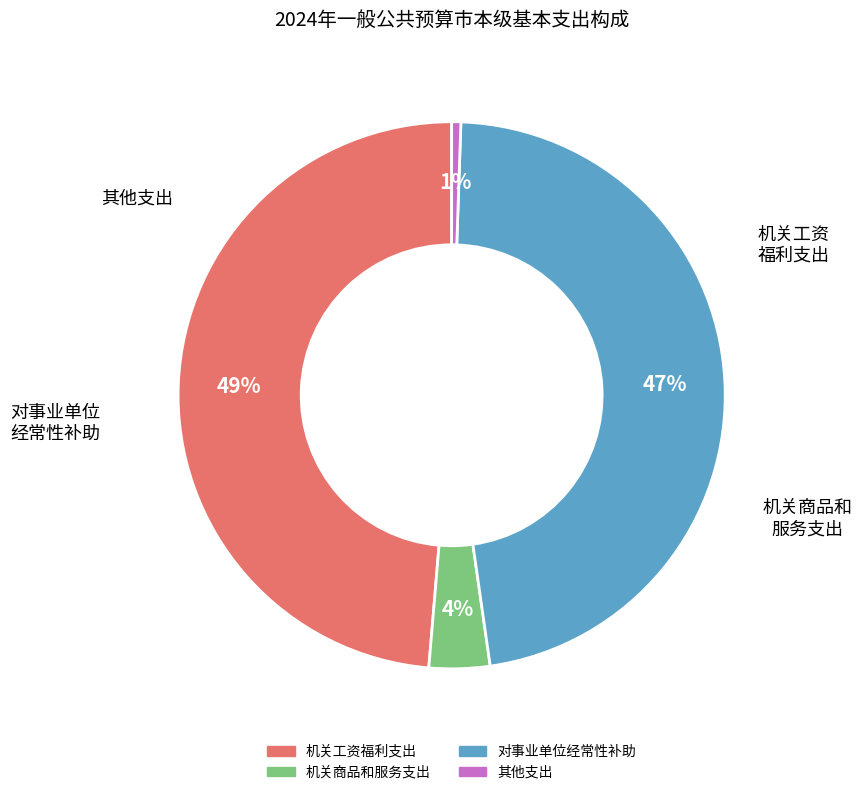

To the nearest percent, what is the difference between the largest and smallest slice percentages?

48%